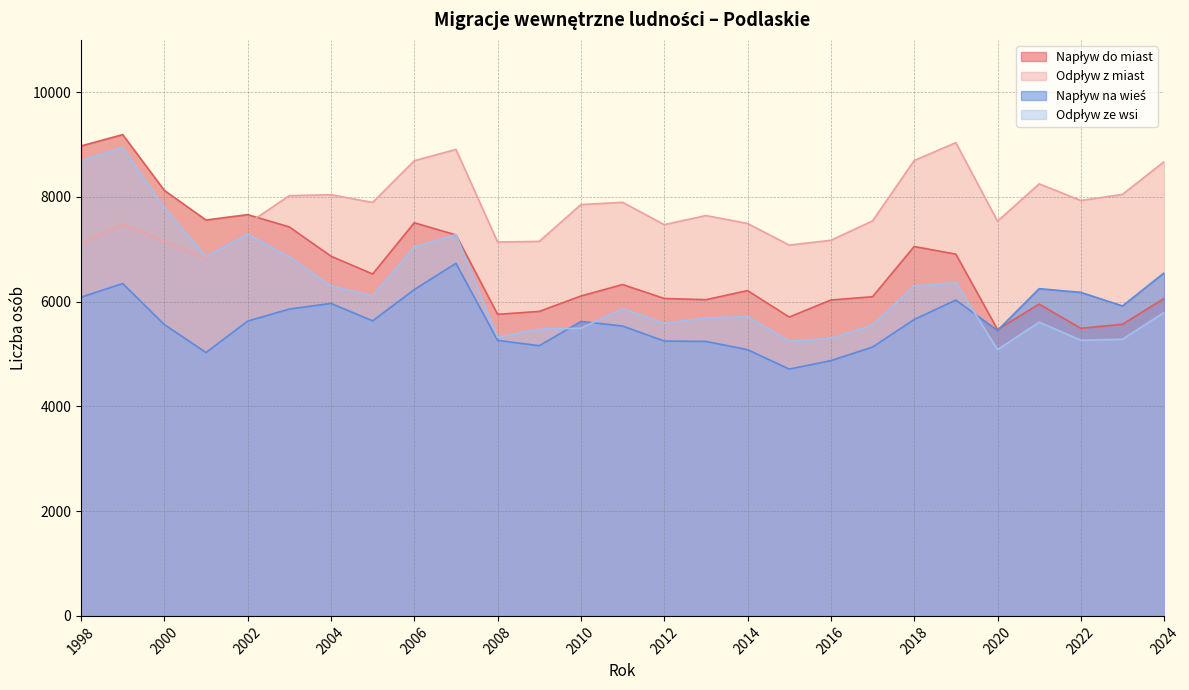

Where is Odpływ z miast nearest to the value 7931?

2022